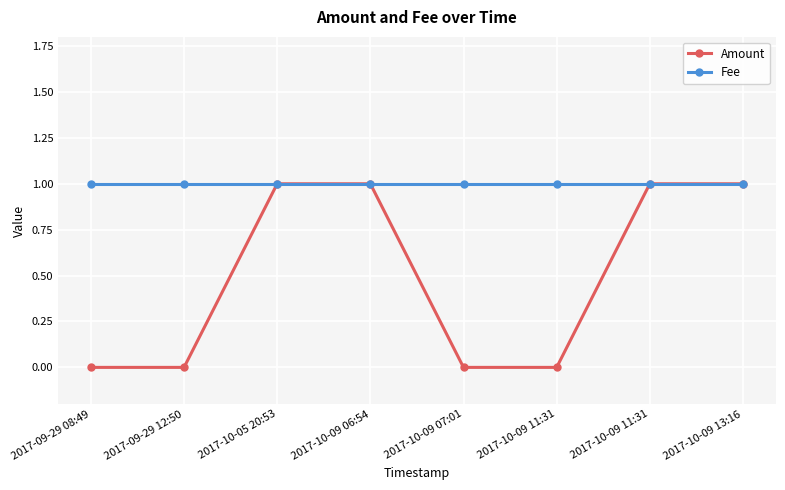

Which label corresponds to the largest value in the chart?

2017-10-05 20:53